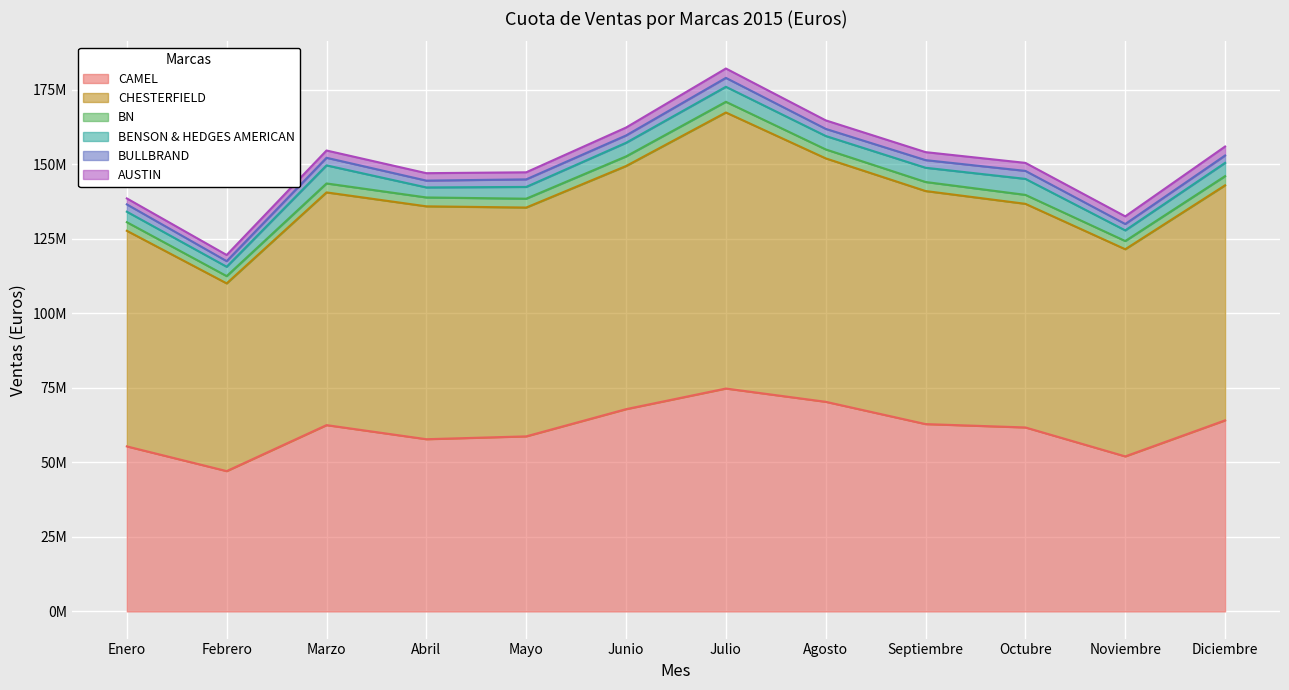

Which series has the widest spread of values?

CHESTERFIELD